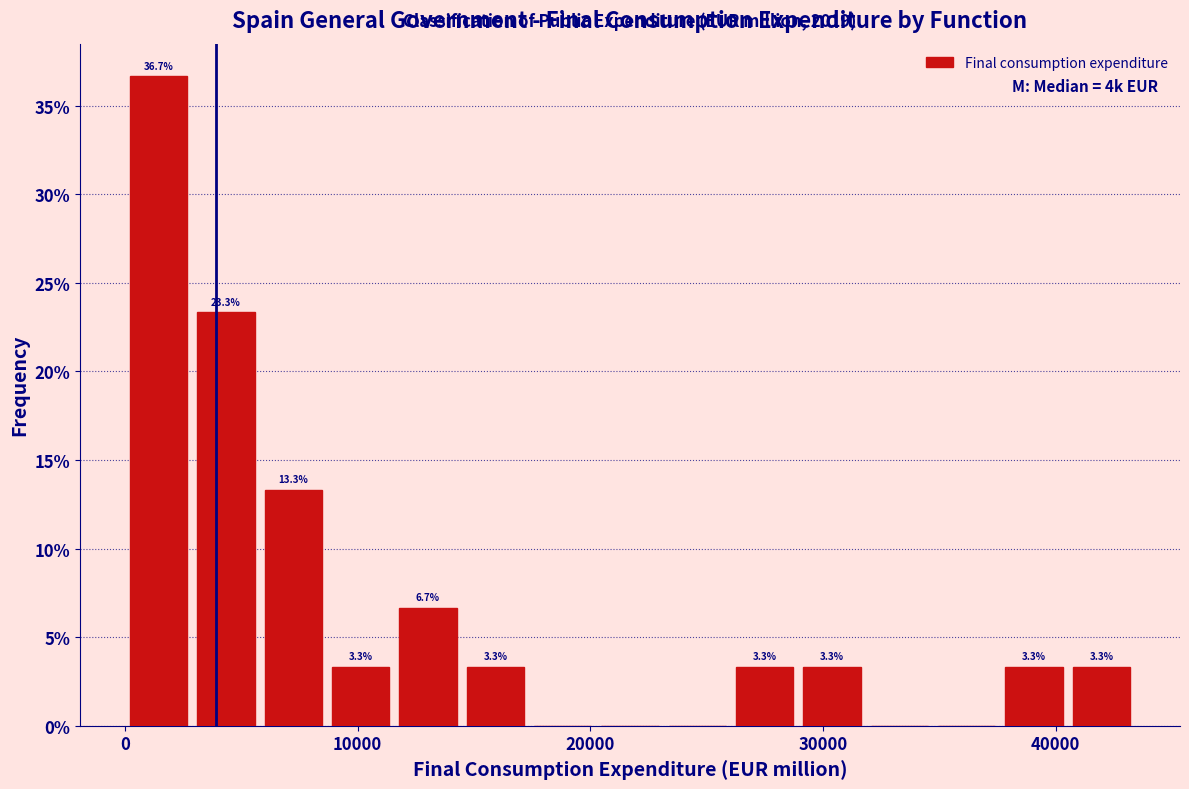

Around what value on the x-axis is the tallest bar? Give the approximate position of its centre, as read against the axis.

1000